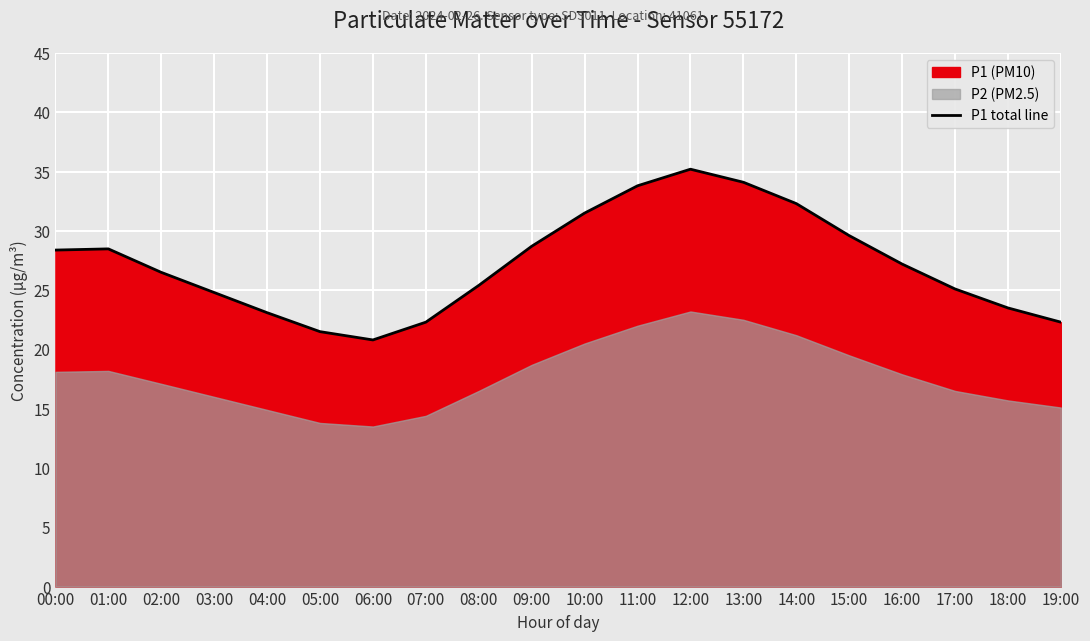

List the labels in order of value, largest first.

12:00, 13:00, 11:00, 14:00, 10:00, 15:00, 09:00, 01:00, 00:00, 16:00, 02:00, 08:00, 17:00, 03:00, 18:00, 04:00, 07:00, 19:00, 05:00, 06:00